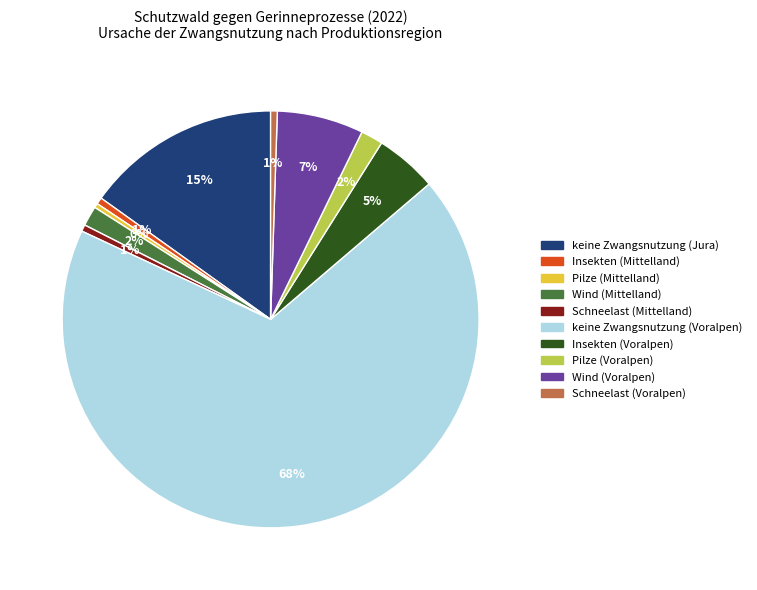

Which category has the biggest portion of the pie?

keine Zwangsnutzung (Voralpen)